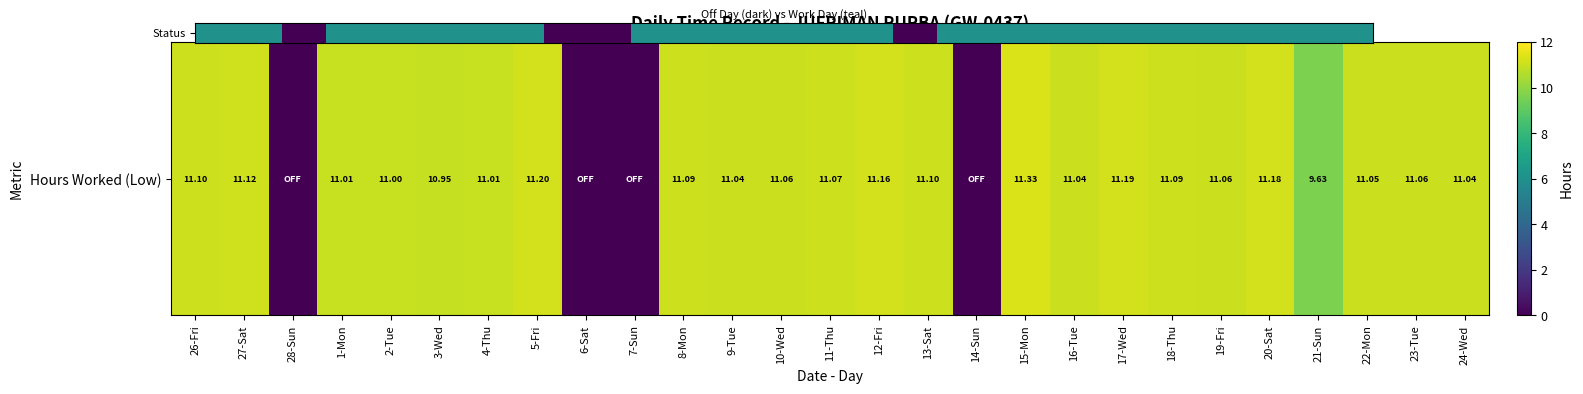

Is it true that the value at 14-Sun is 0?

True